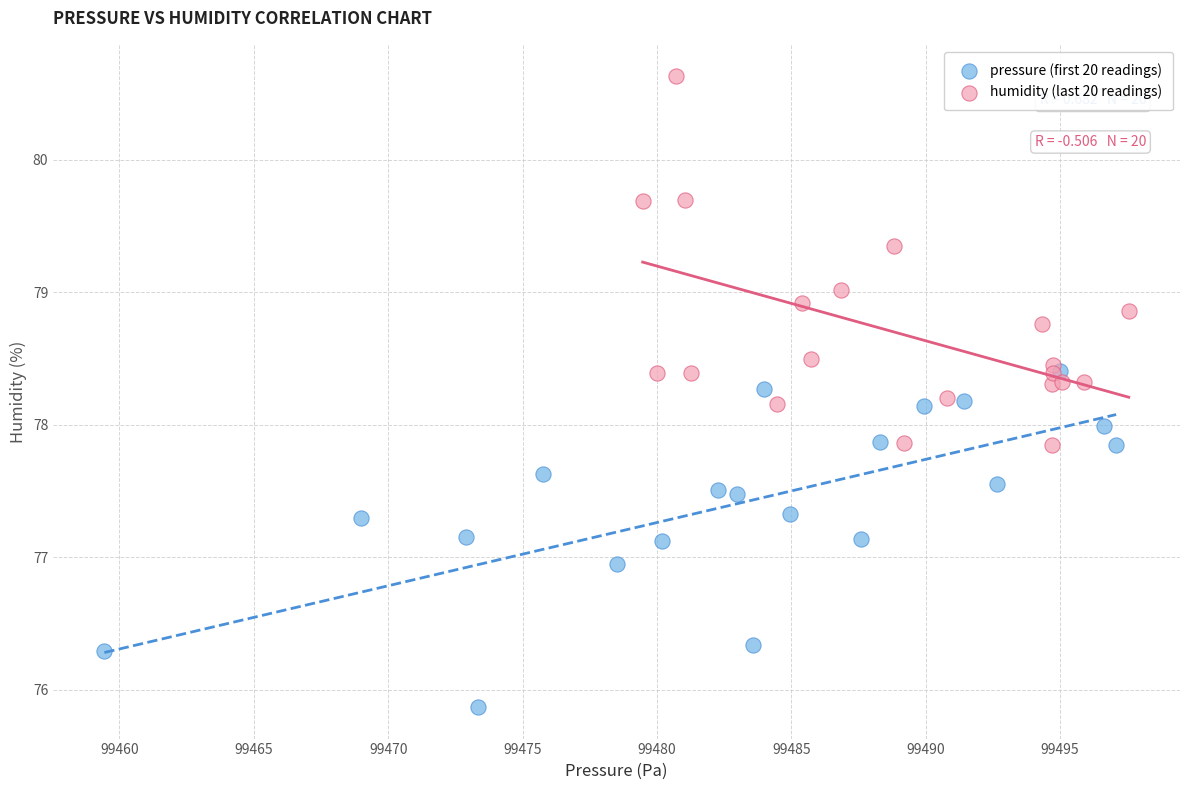

Which series contains the highest Y value?

humidity (last 20 readings)